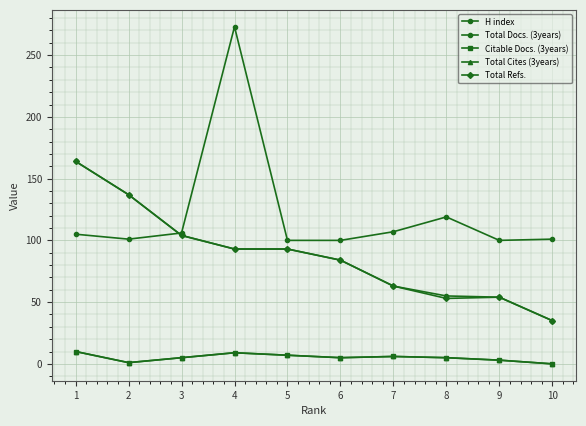

Is this an area chart (filled region under the line)?

No